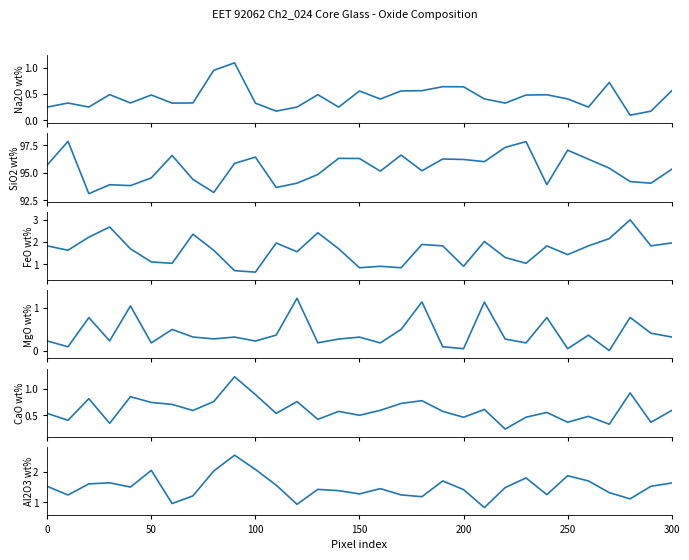

Does the chart display data point markers on the line(s)?

No